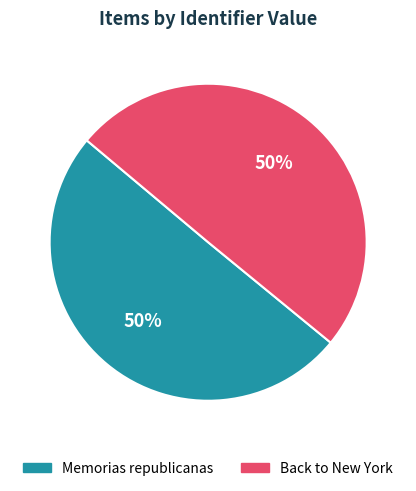

Count the number of slices in the pie.

2